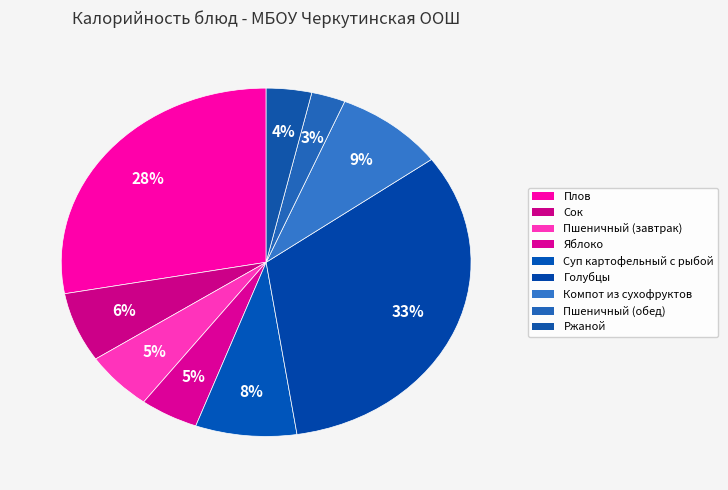

How many slices are in this pie chart?

9